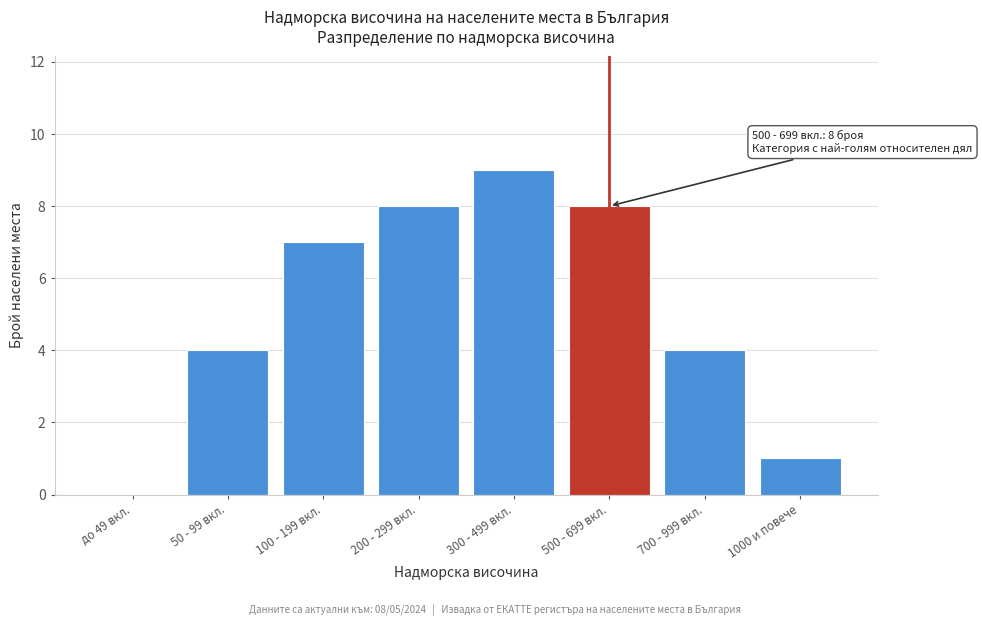

Reading right to left, transcribe all the data shown in this chart.

1000 и повече=1	700 - 999 вкл.=4	500 - 699 вкл.=8	300 - 499 вкл.=9	200 - 299 вкл.=8	100 - 199 вкл.=7	50 - 99 вкл.=4	до 49 вкл.=0